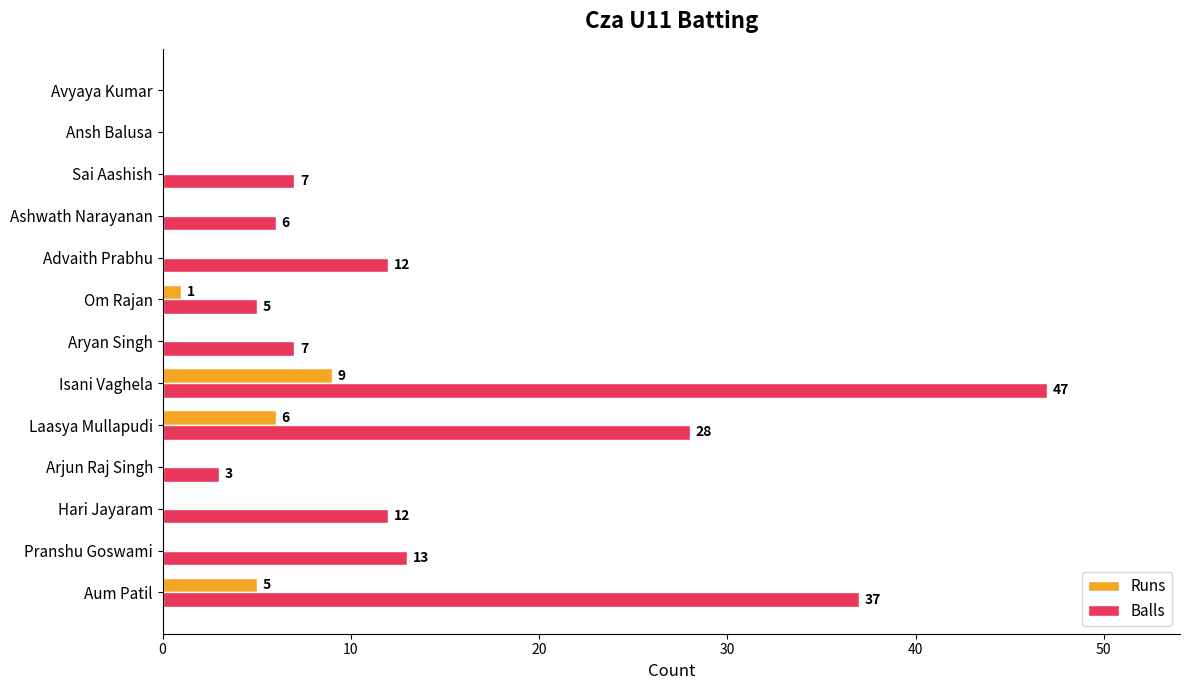

True or false: Runs has a value of 5 at Hari Jayaram.

False